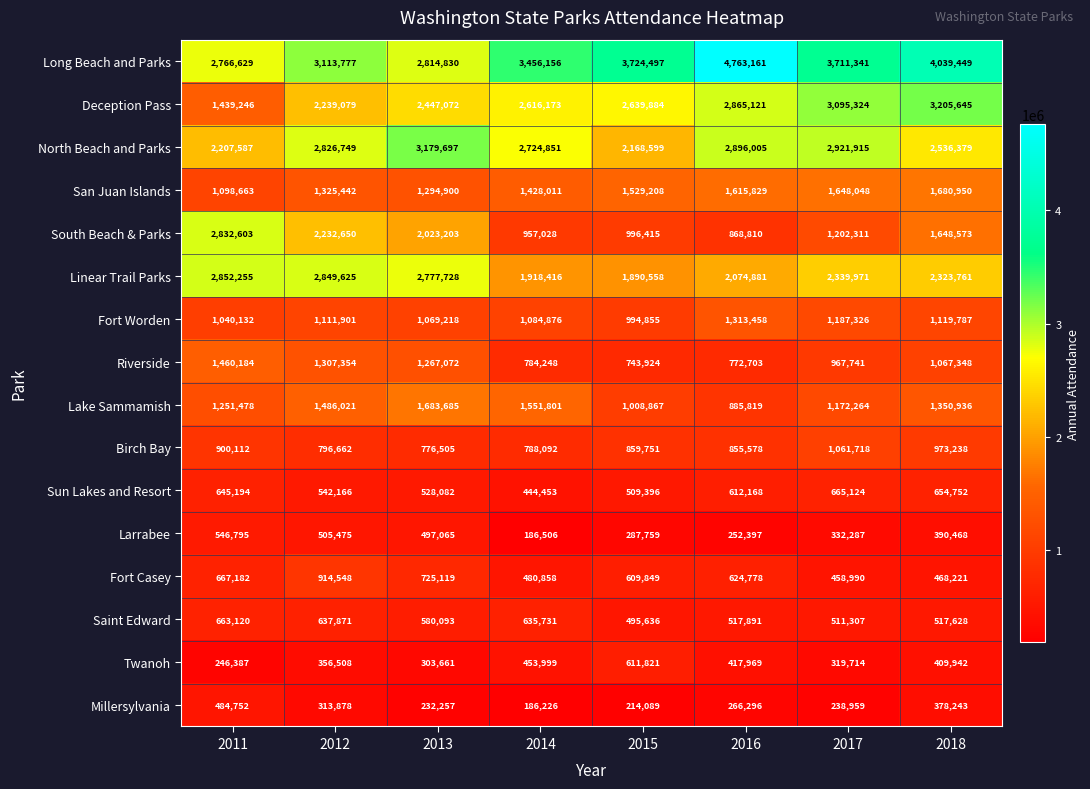

What is the difference between the maximum and second lowest values in the South Beach & Parks series?

1875575